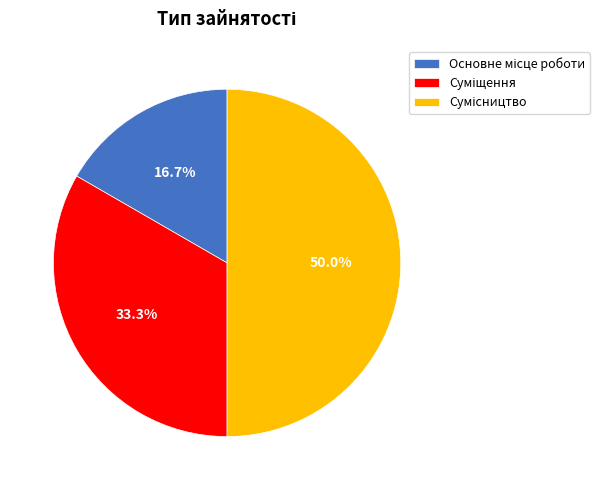

What portion of the pie excludes Основне місце роботи?

83.3%